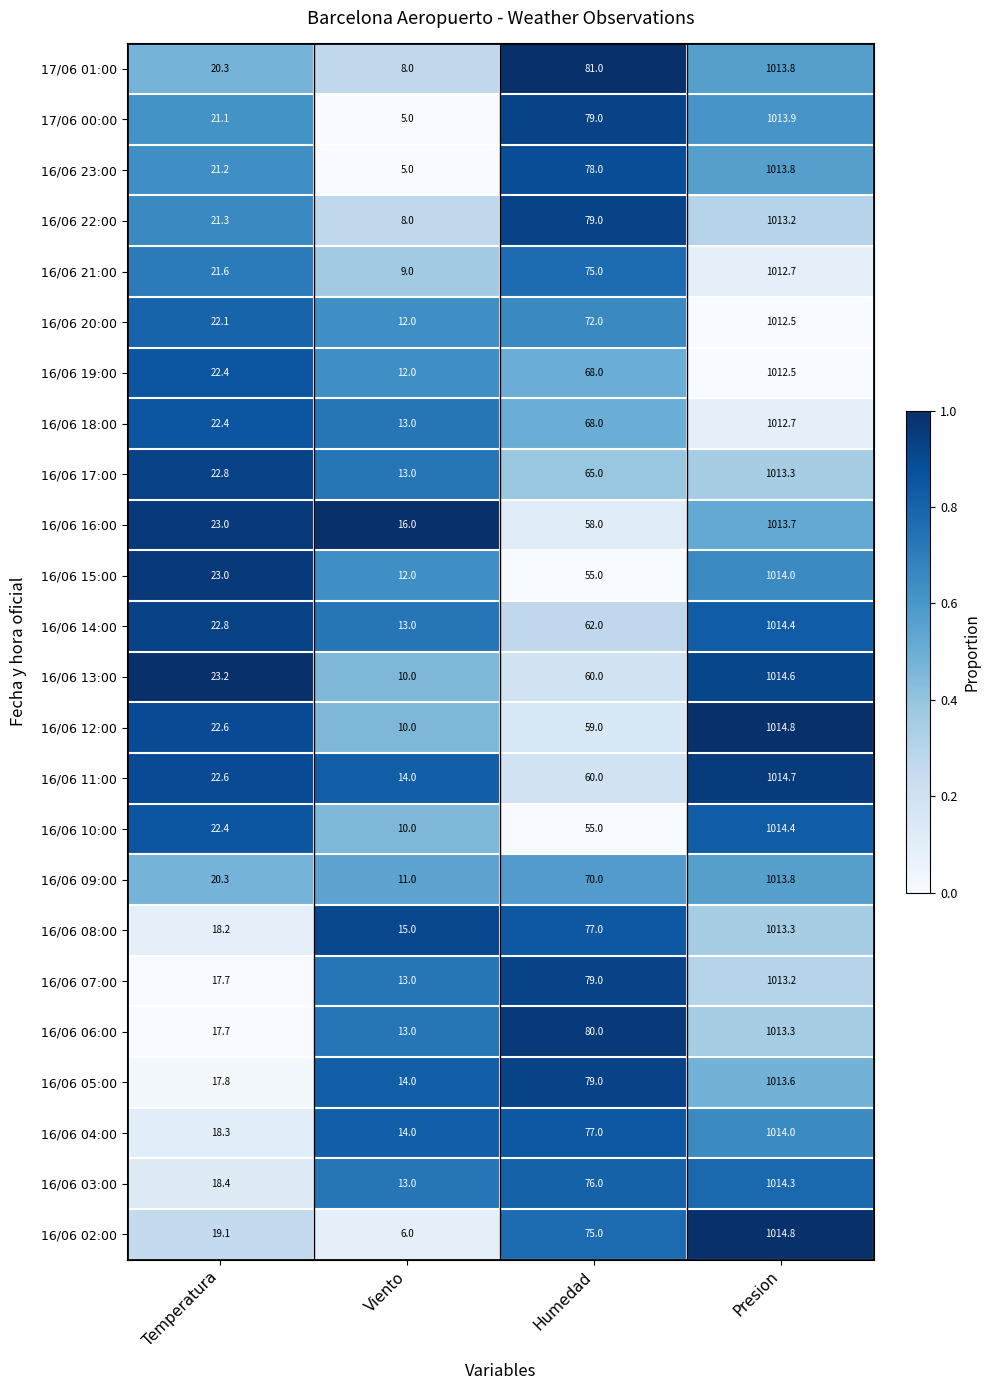

What is the sum of all 16/06 04:00 values?

1123.3